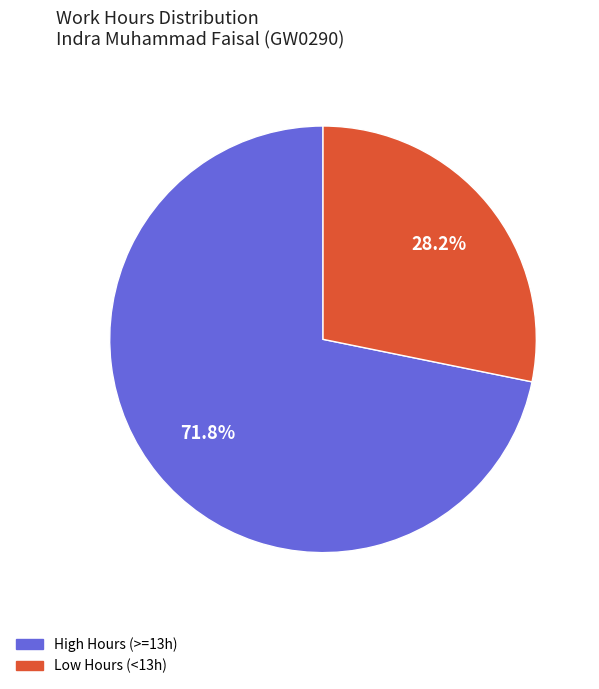

Does any single category account for the majority?

Yes